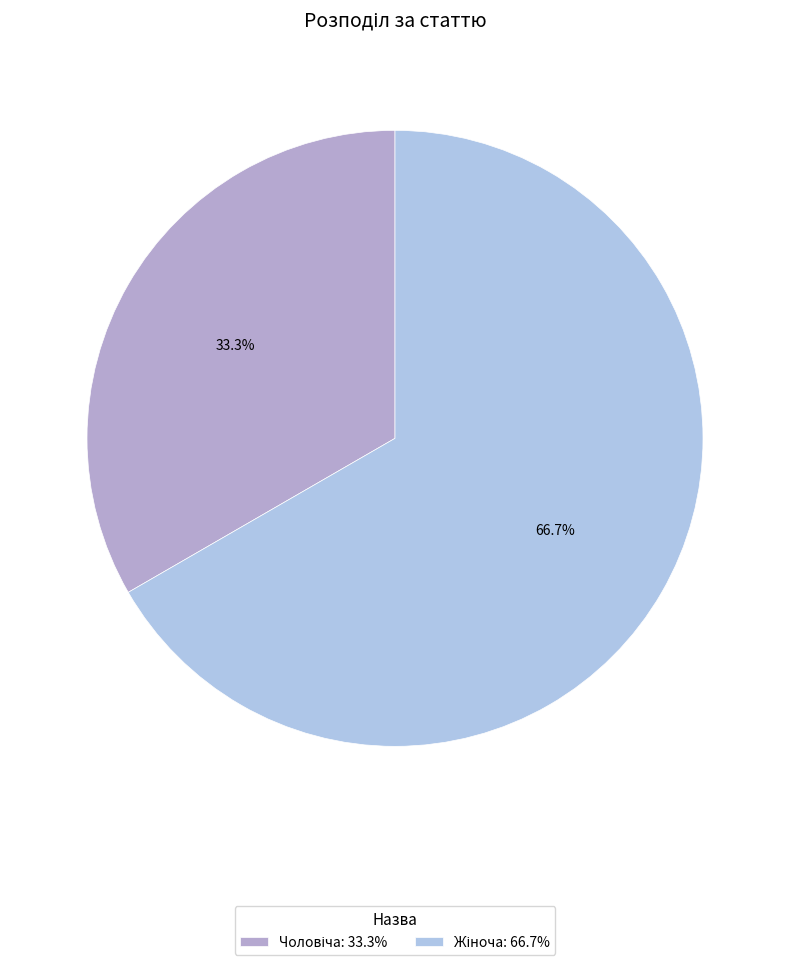

How many slices are in this pie chart?

2